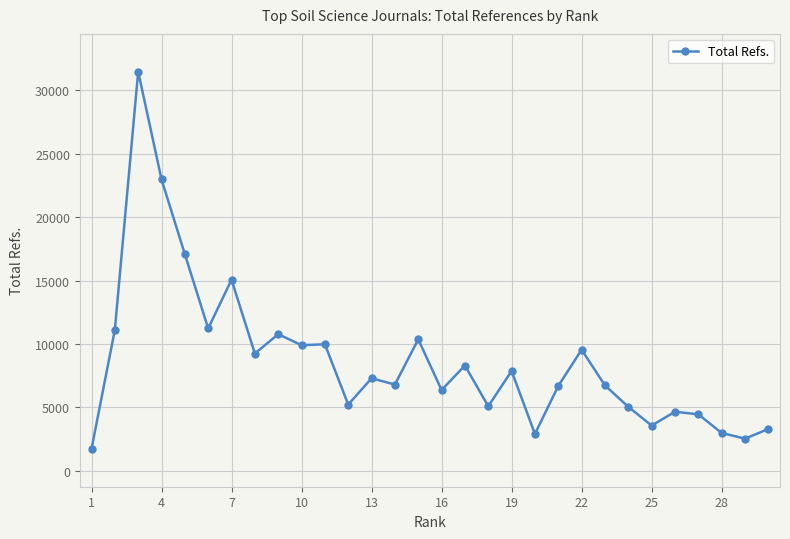

What is the value of the 8th point from the left?

9236